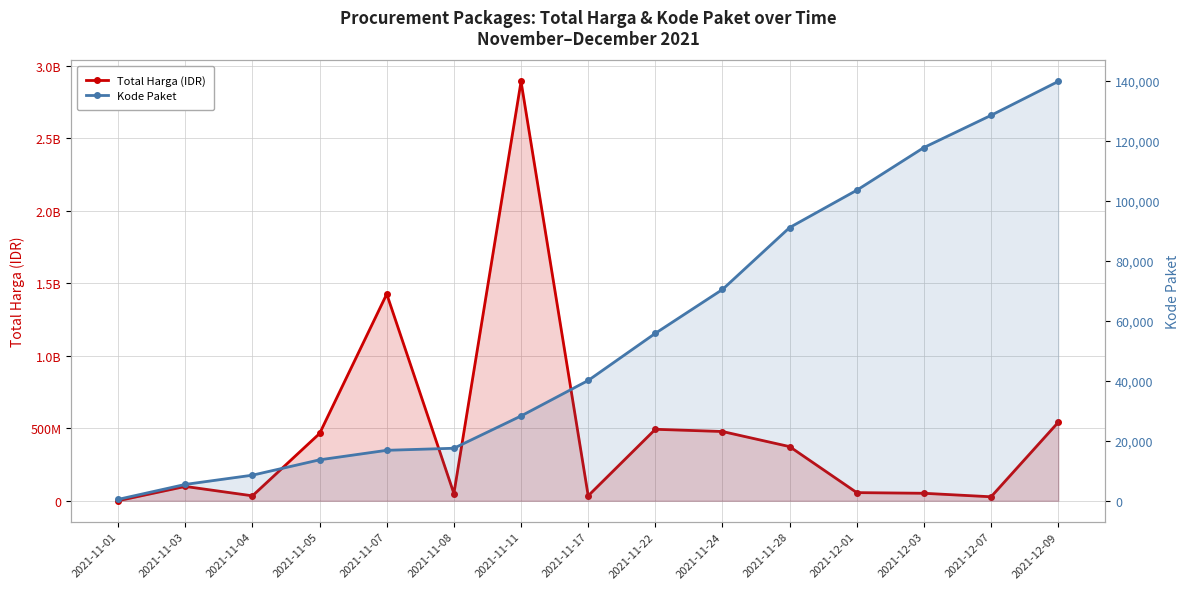

At 2021-11-11, list the series in order from smallest to largest.

Kode Paket, Total Harga (IDR)